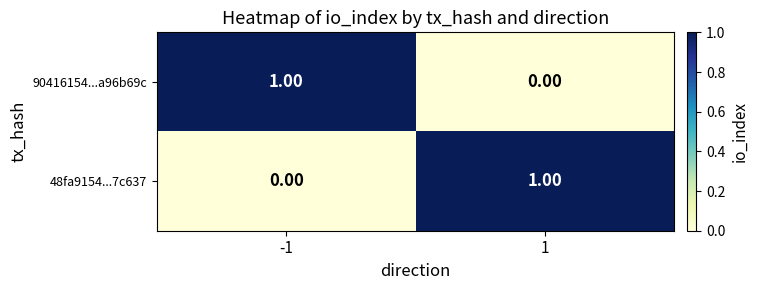

What is the difference between the highest and lowest values at -1?

1